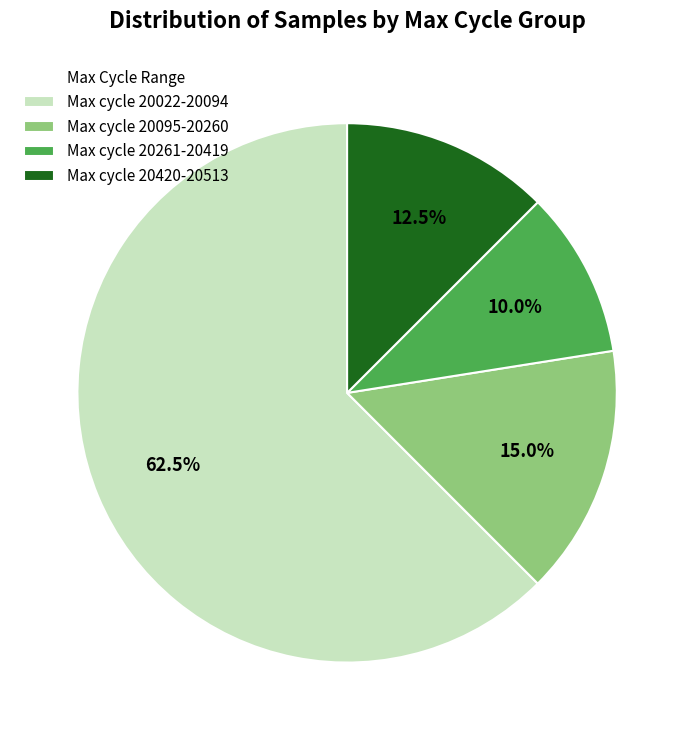

Approximately how many times larger is the value at Max cycle 20022-20094 compared to Max cycle 20261-20419?

6.2